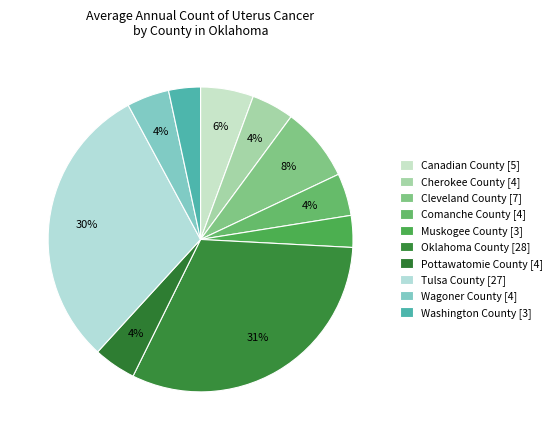

Count the number of slices in the pie.

10